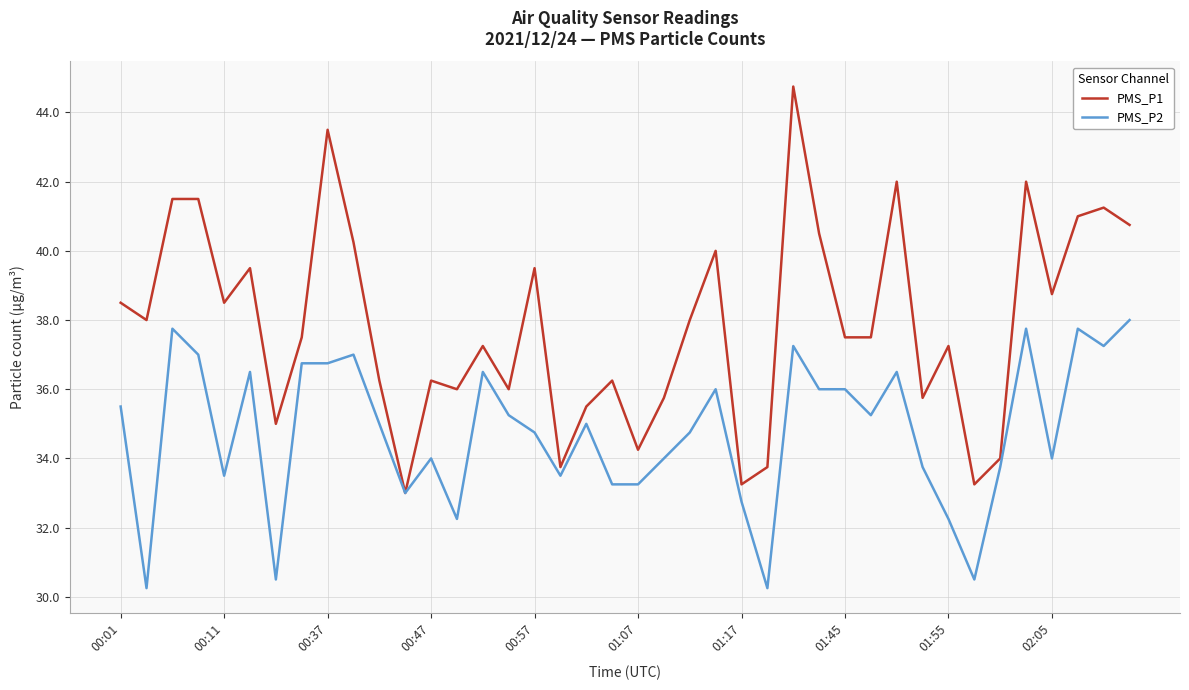

What is the greatest value displayed?

44.8